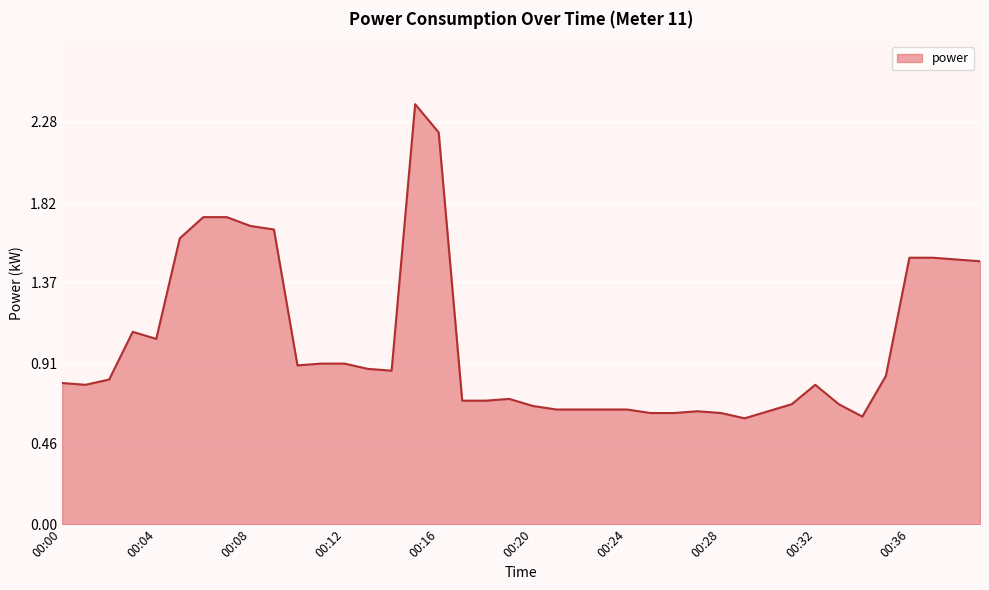

What is the difference between the maximum and minimum values?

1.8